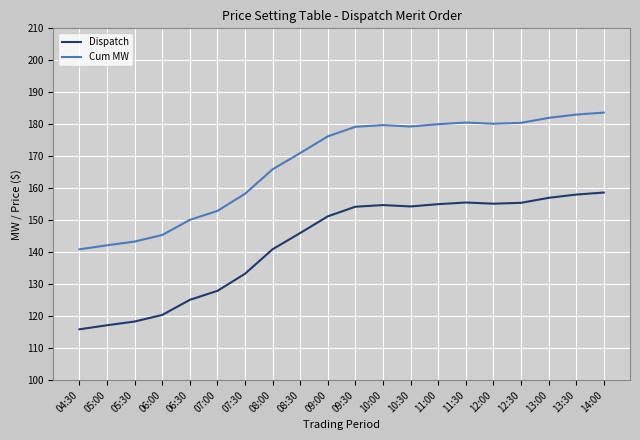

Rank the series by their maximum value, from lowest to highest.

Dispatch, Cum MW